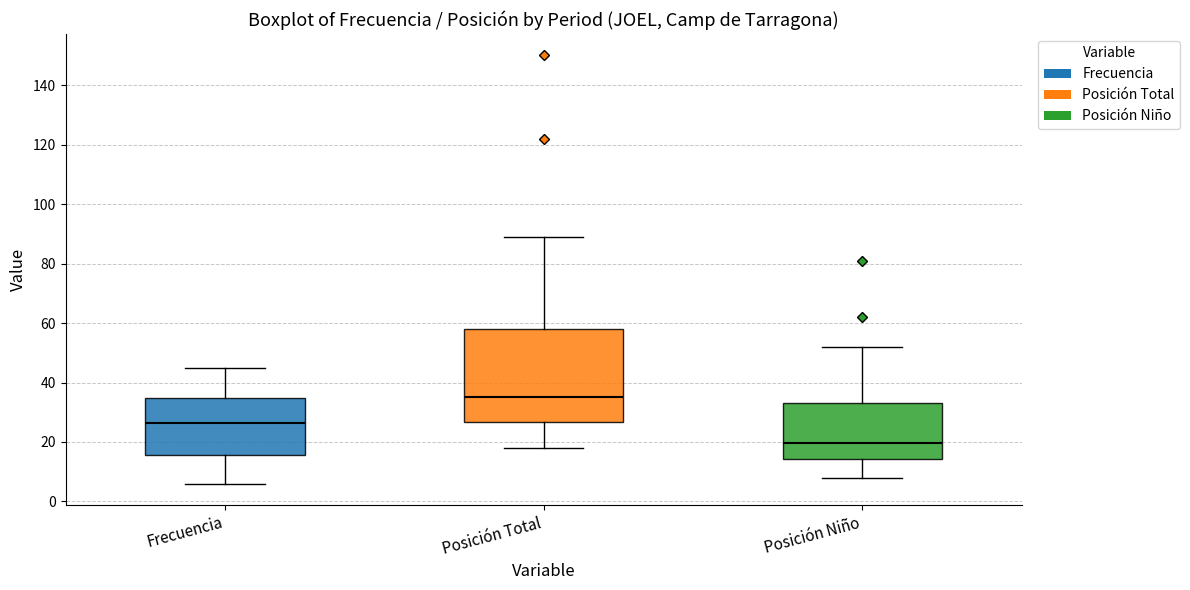

Reading left to right, read every box against the y-axis: the position of its median line, the range the box covers, and the ends of its whiskers. The values are not printed on the chart, so give them approximately, as read against the axis.

Frecuencia: median 26, box 16 to 34, whiskers 6 to 46
Posición Total: median 36, box 26 to 58, whiskers 18 to 90
Posición Niño: median 20, box 14 to 34, whiskers 8 to 52